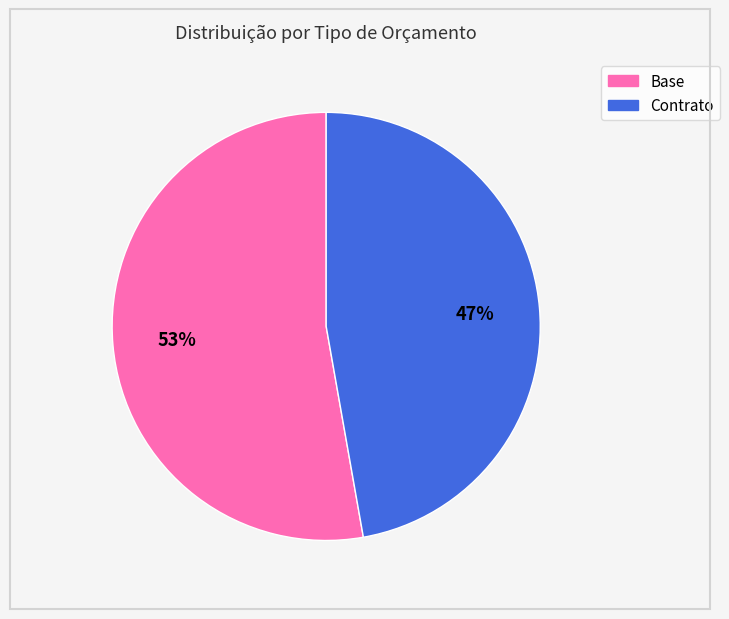

Which category has the biggest portion of the pie?

Base